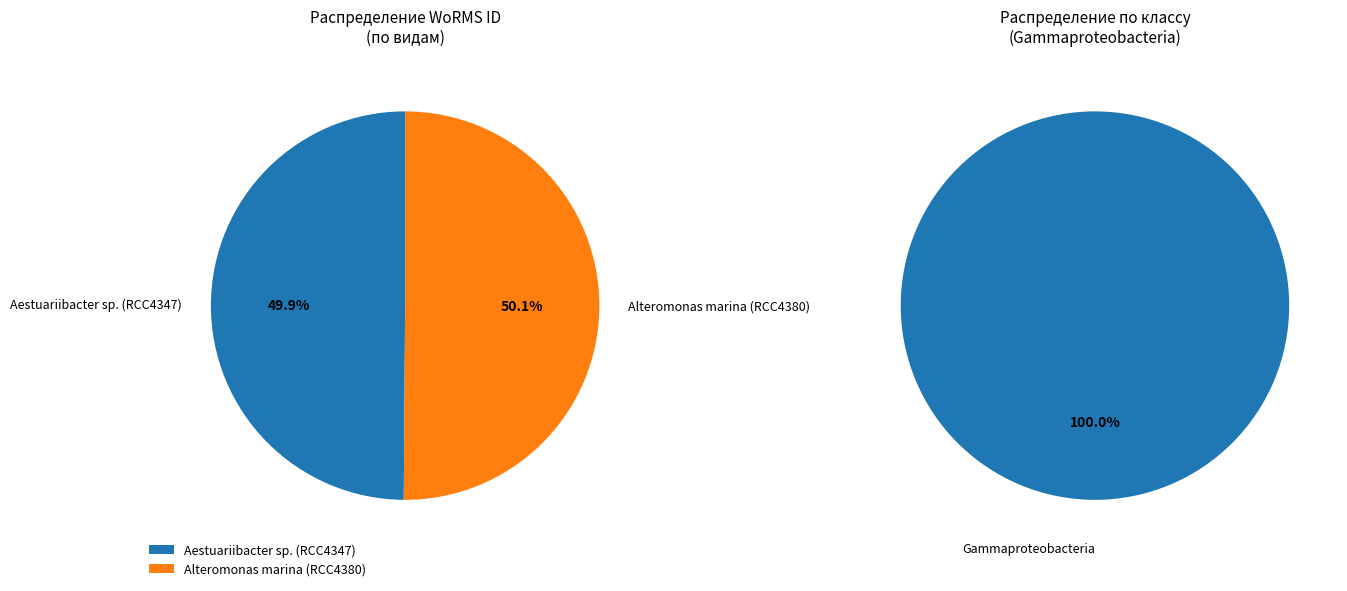

Is there a majority slice in this chart?

Yes